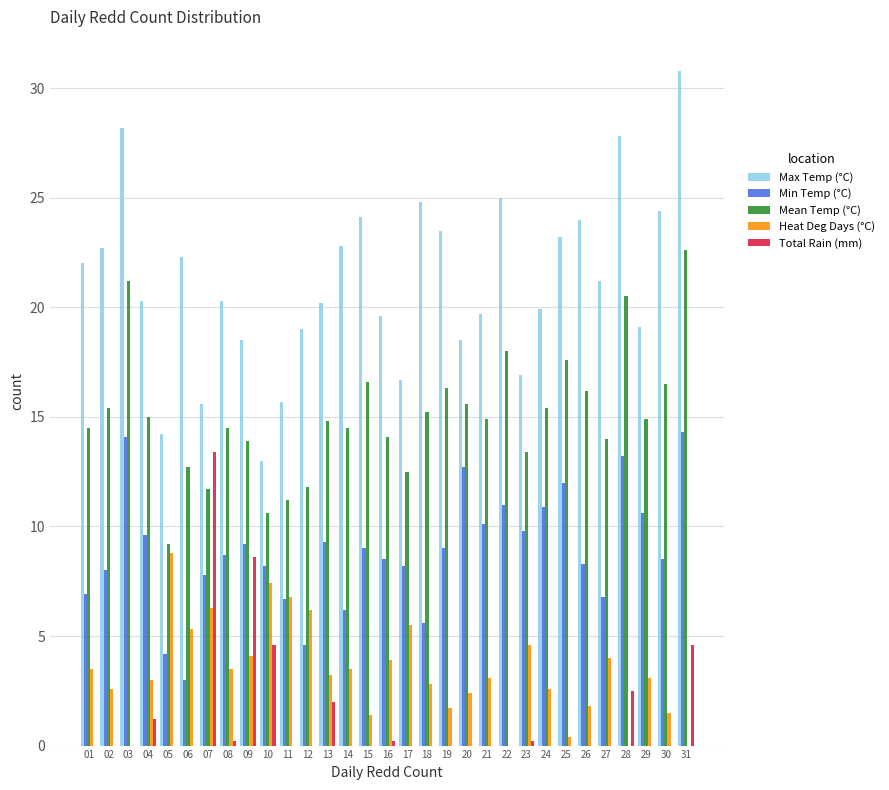

Between 03 and 17, which series saw the biggest shift?

Max Temp (°C)